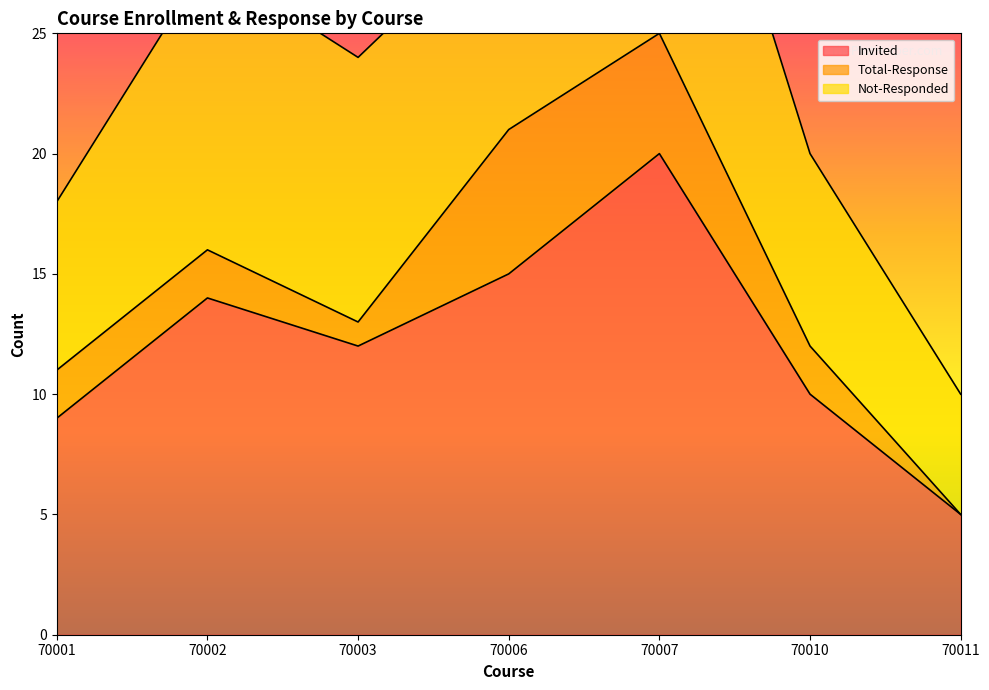

What are all the series names shown in the legend?

Invited, Total-Response, Not-Responded